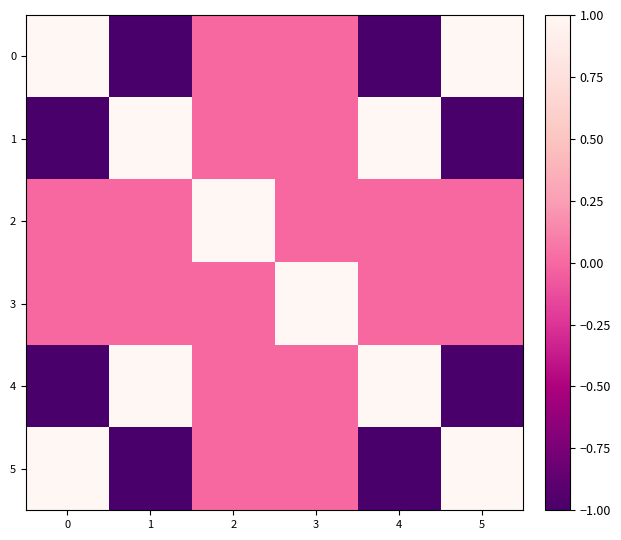

How many categories are shown in the chart?

6